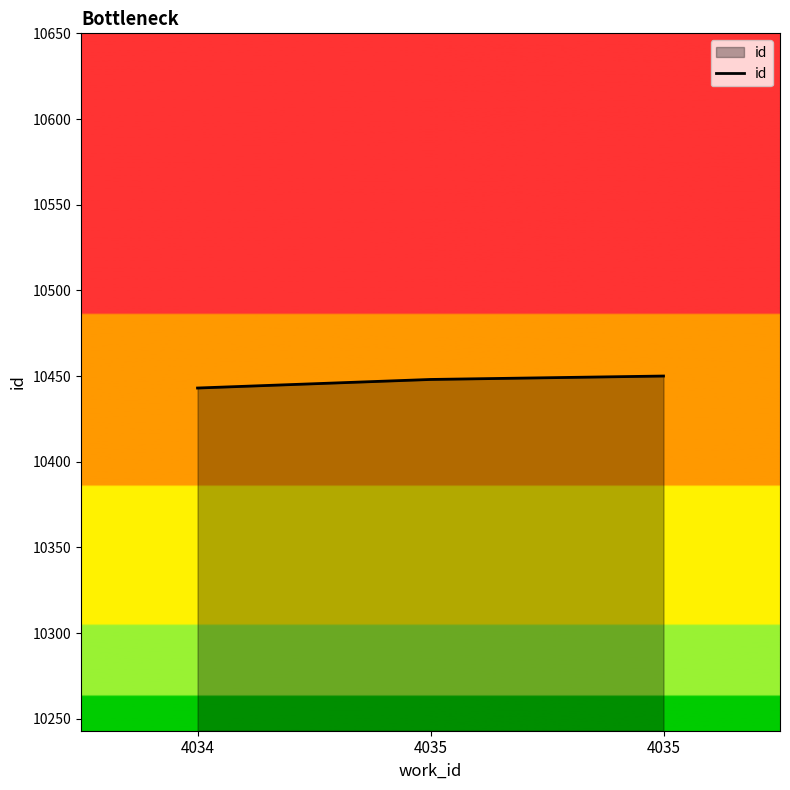

How many lines are shown in the chart?

1